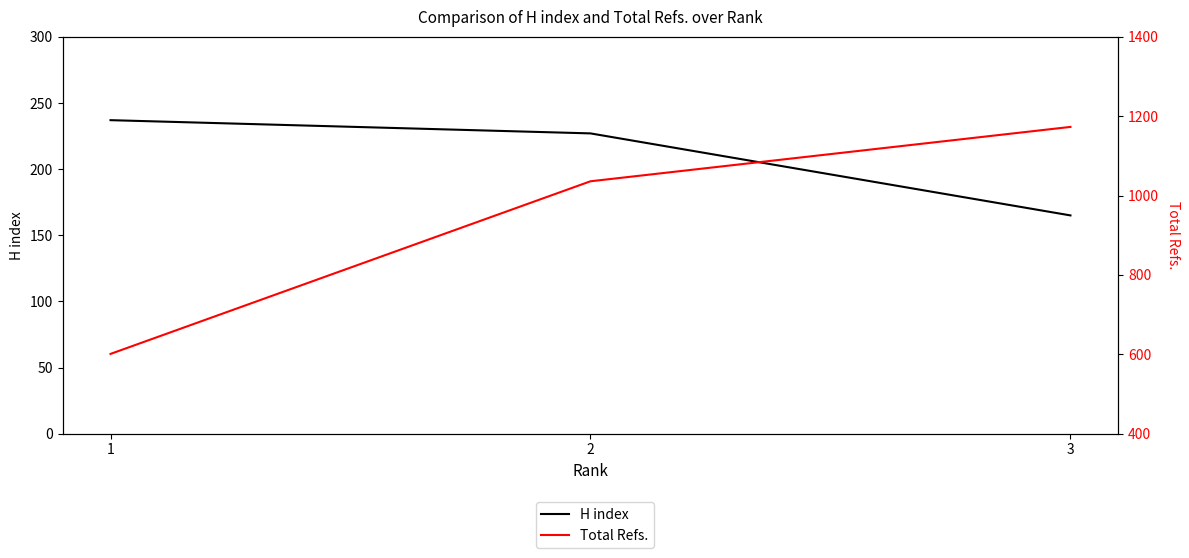

Count the number of data series in this chart.

2